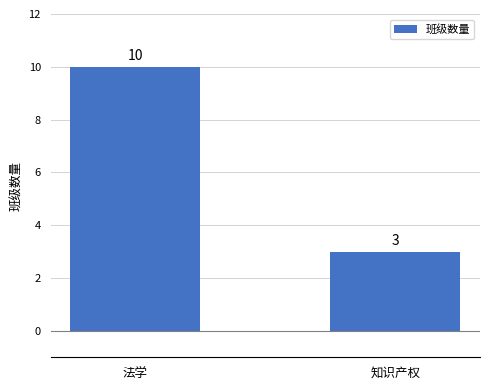

Which has a higher value, 法学 or 知识产权?

法学